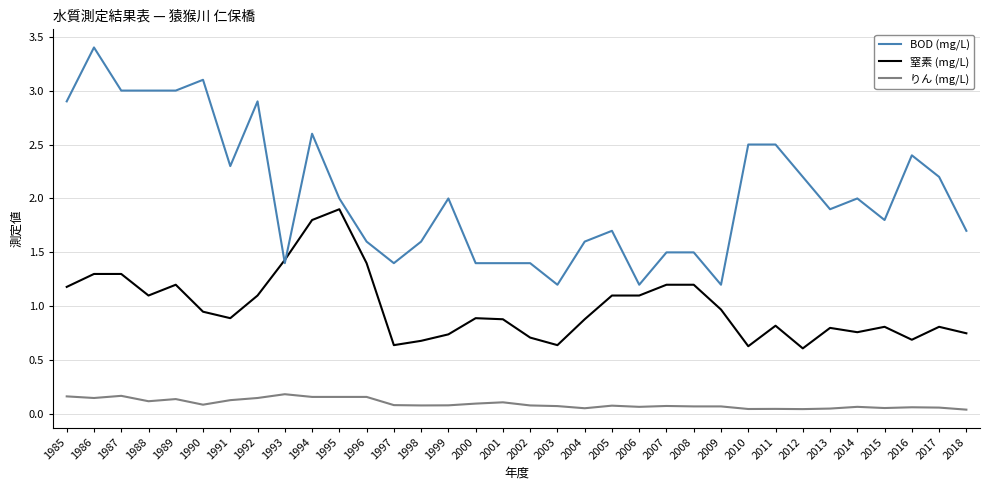

The 窒素 (mg/L) series shows 0.6 at 1986. True or false?

False